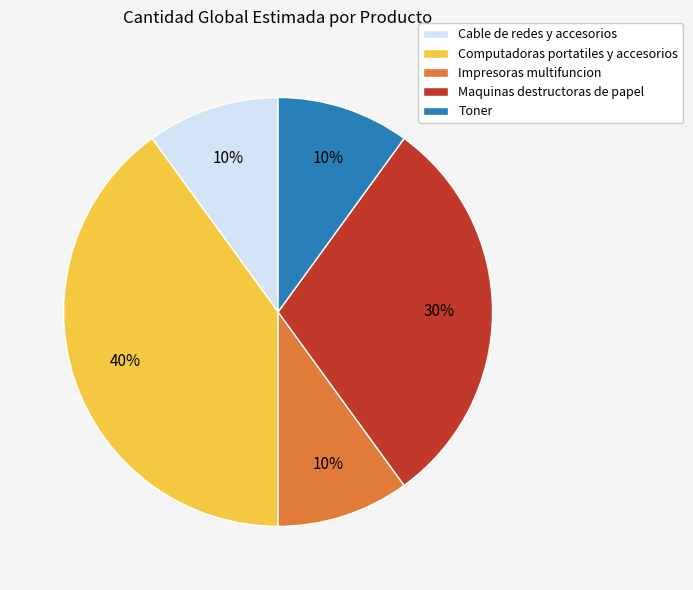

Combined, do Toner and Impresoras multifuncion account for over 50%?

No